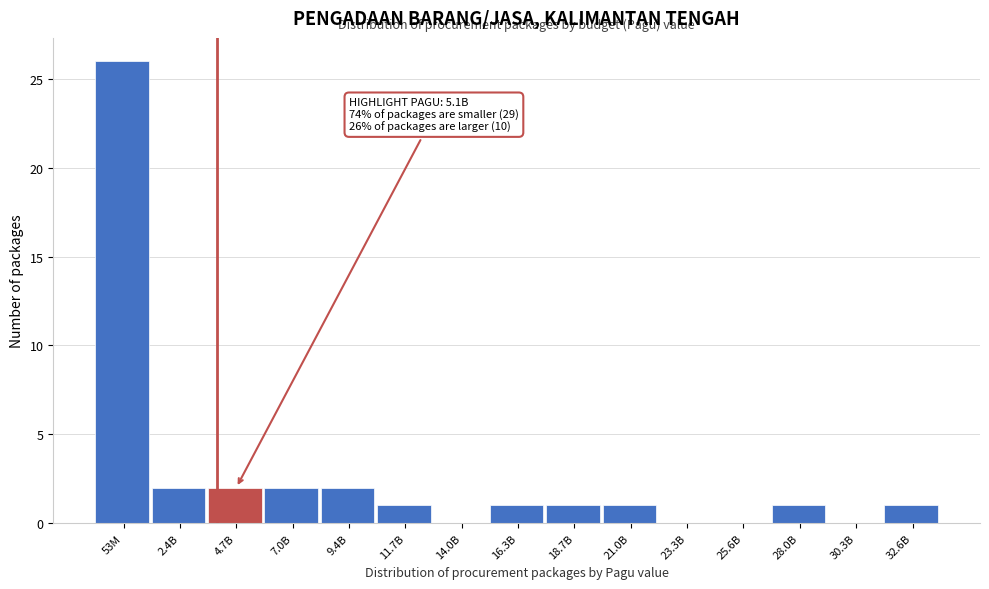

Reading left to right, what are all the values shown in this chart?

53M=26	2.4B=2	4.7B=2	7.0B=2	9.4B=2	11.7B=1	14.0B=0	16.3B=1	18.7B=1	21.0B=1	23.3B=0	25.6B=0	28.0B=1	30.3B=0	32.6B=1